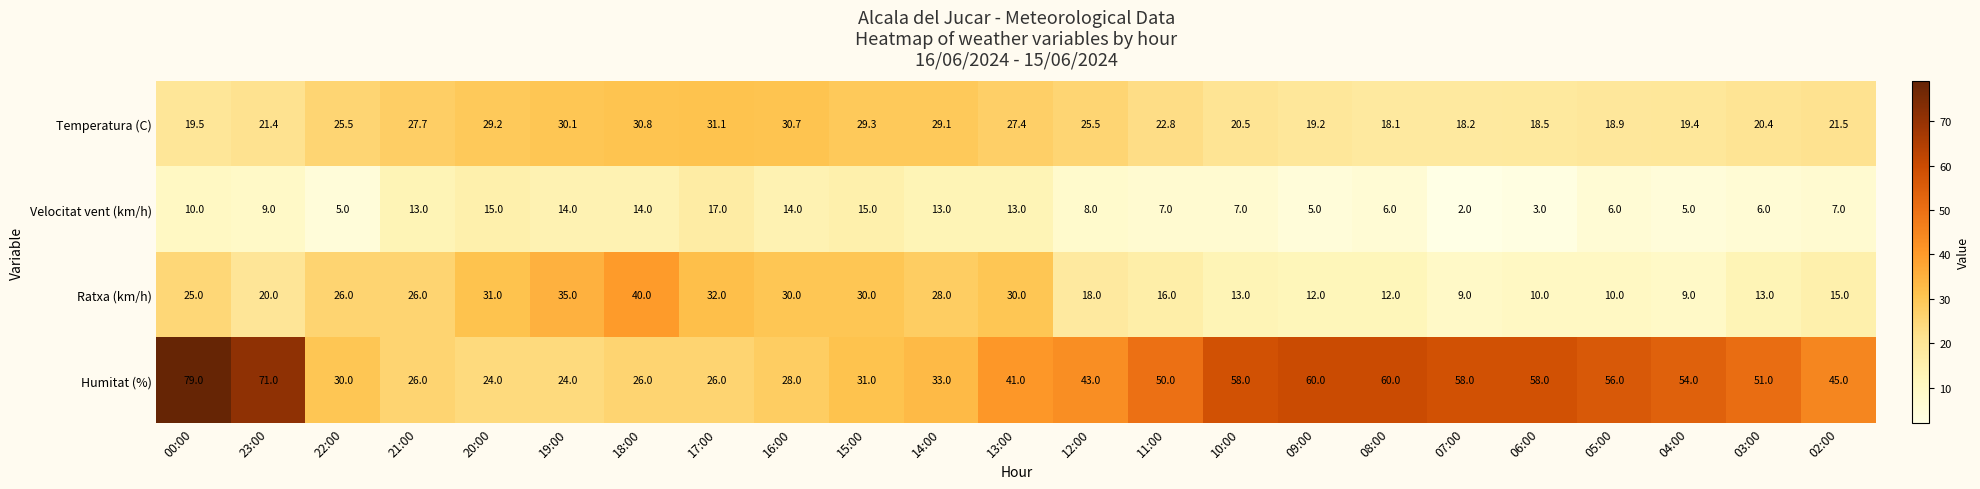

True or false: Humitat (%) has a value of 79.0 at 00:00.

True